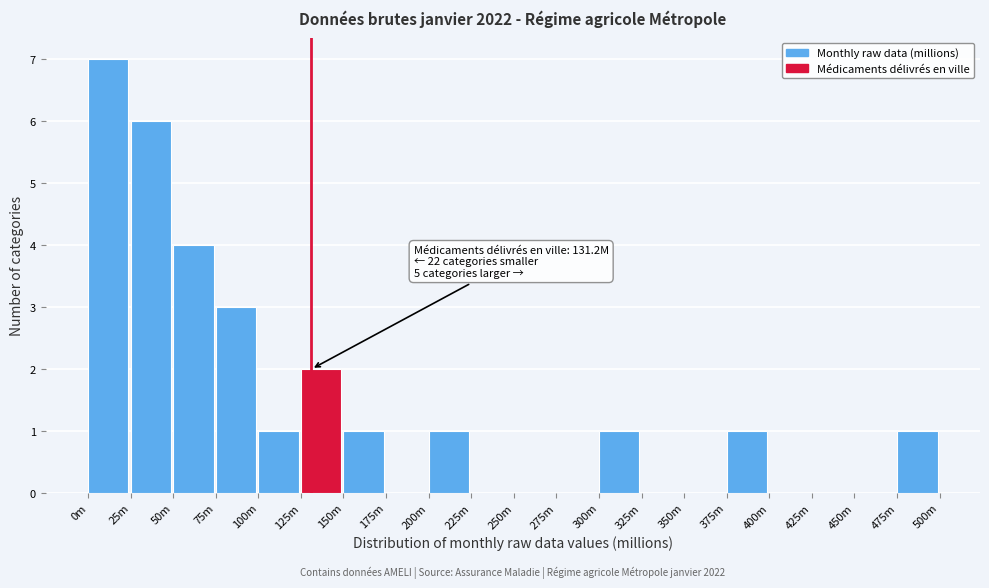

Reading left to right, transcribe all the data shown in this chart.

0m=7	25m=6	50m=4	75m=3	100m=1	125m=2	150m=1	175m=0	200m=1	225m=0	250m=0	275m=0	300m=1	325m=0	350m=0	375m=1	400m=0	425m=0	450m=0	475m=1